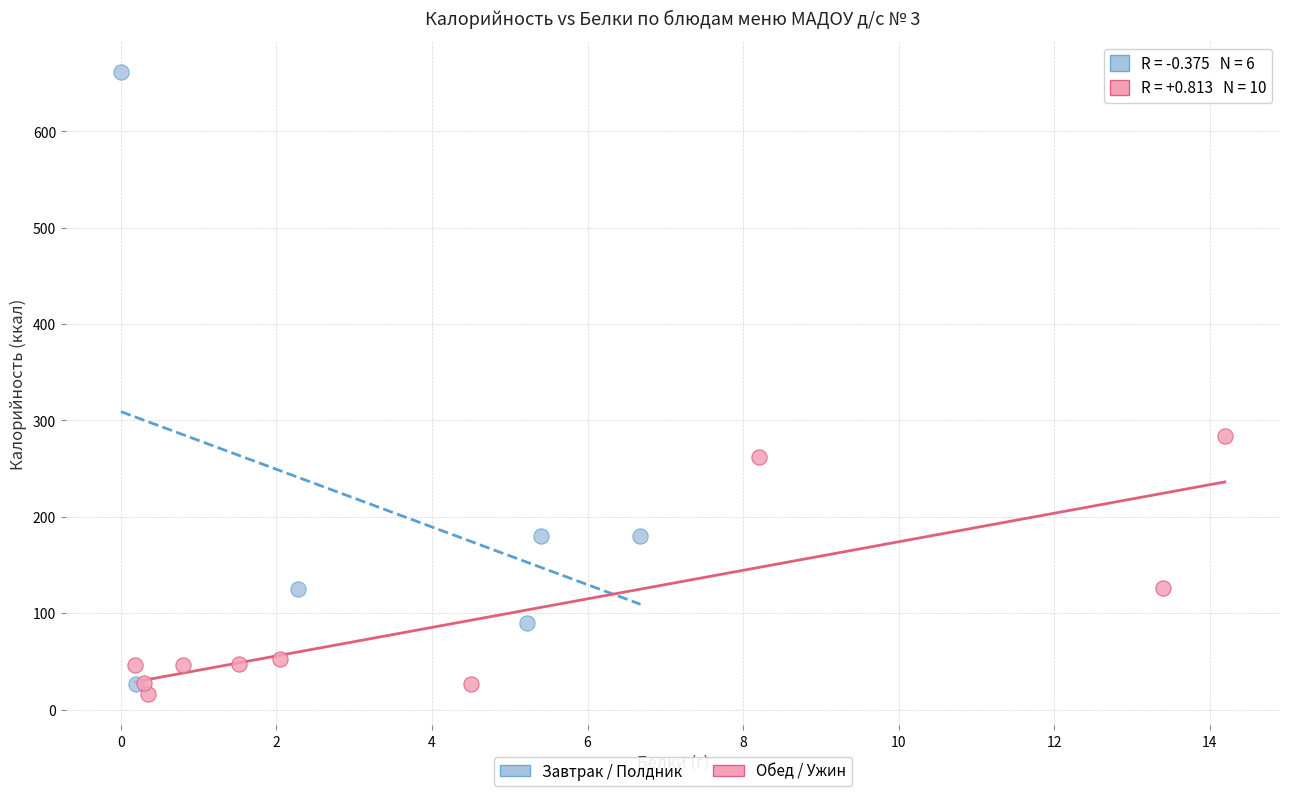

Which series has the largest Y range (max minus min)?

Завтрак / Полдник